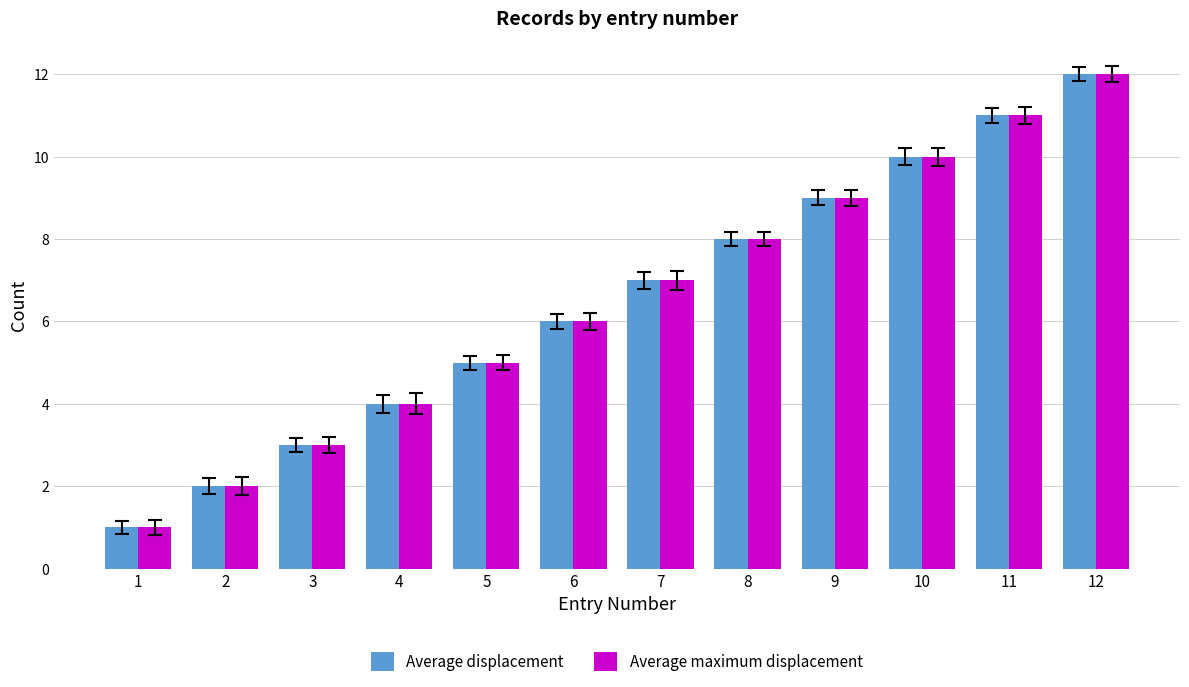

How many data points does each series have?

12